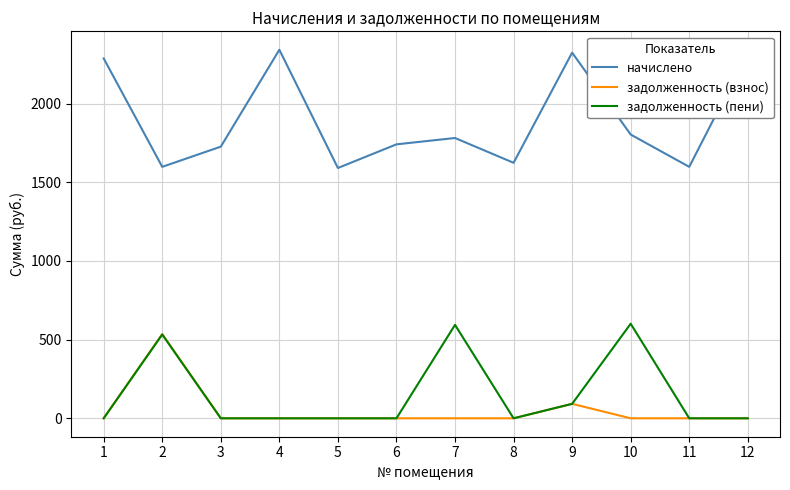

Which series has the largest range (max minus min)?

начислено